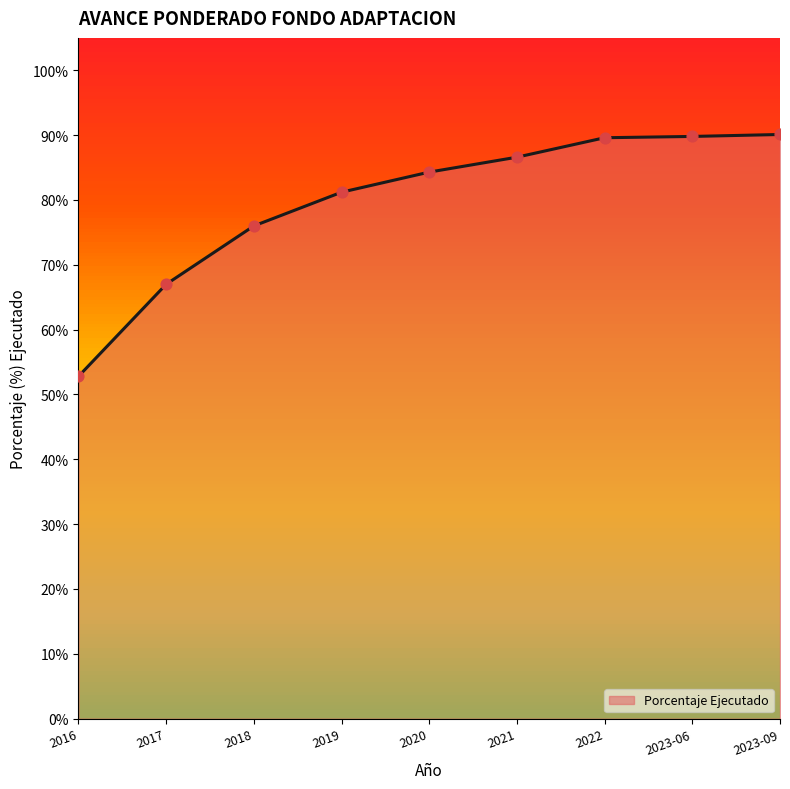

Which has a higher value, 2023-06 or 2020?

2023-06